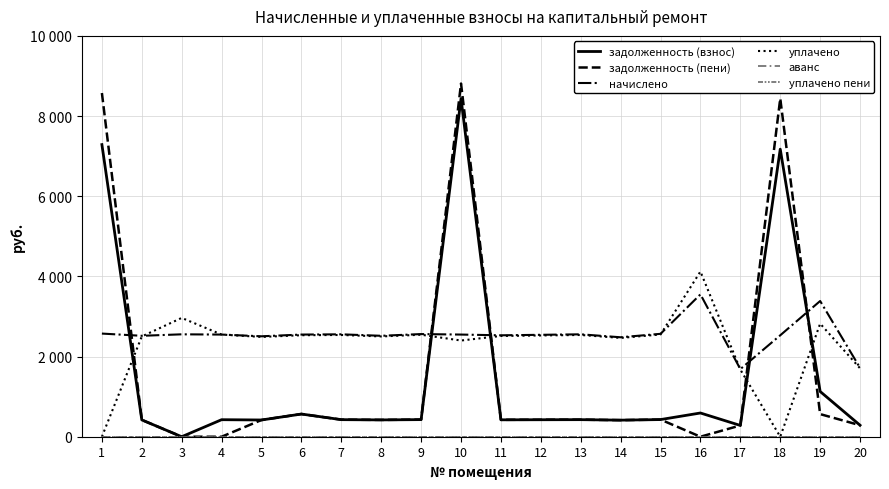

True or false: уплачено пени and уплачено cross at least once.

False